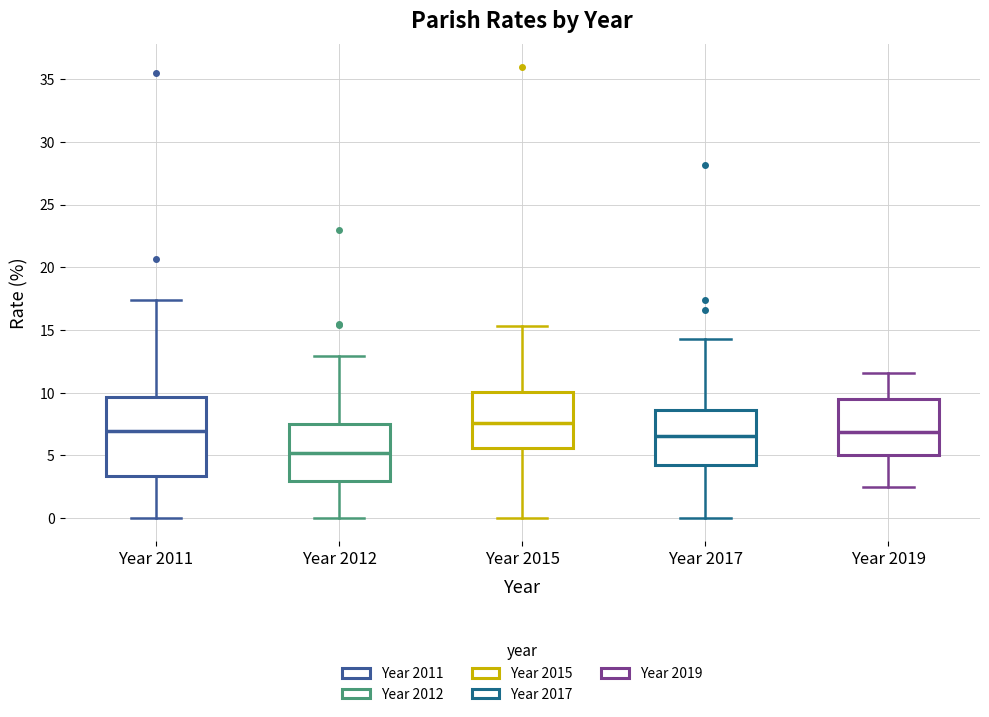

Which box has the lowest median line?

Year 2012